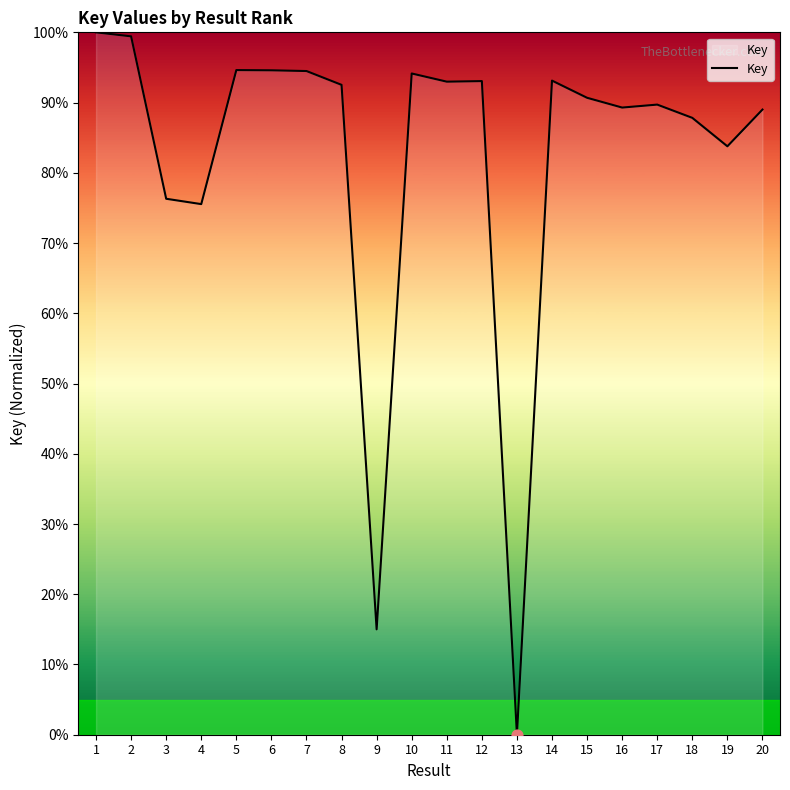

What is the change in value from 3 to 8?

+16.2